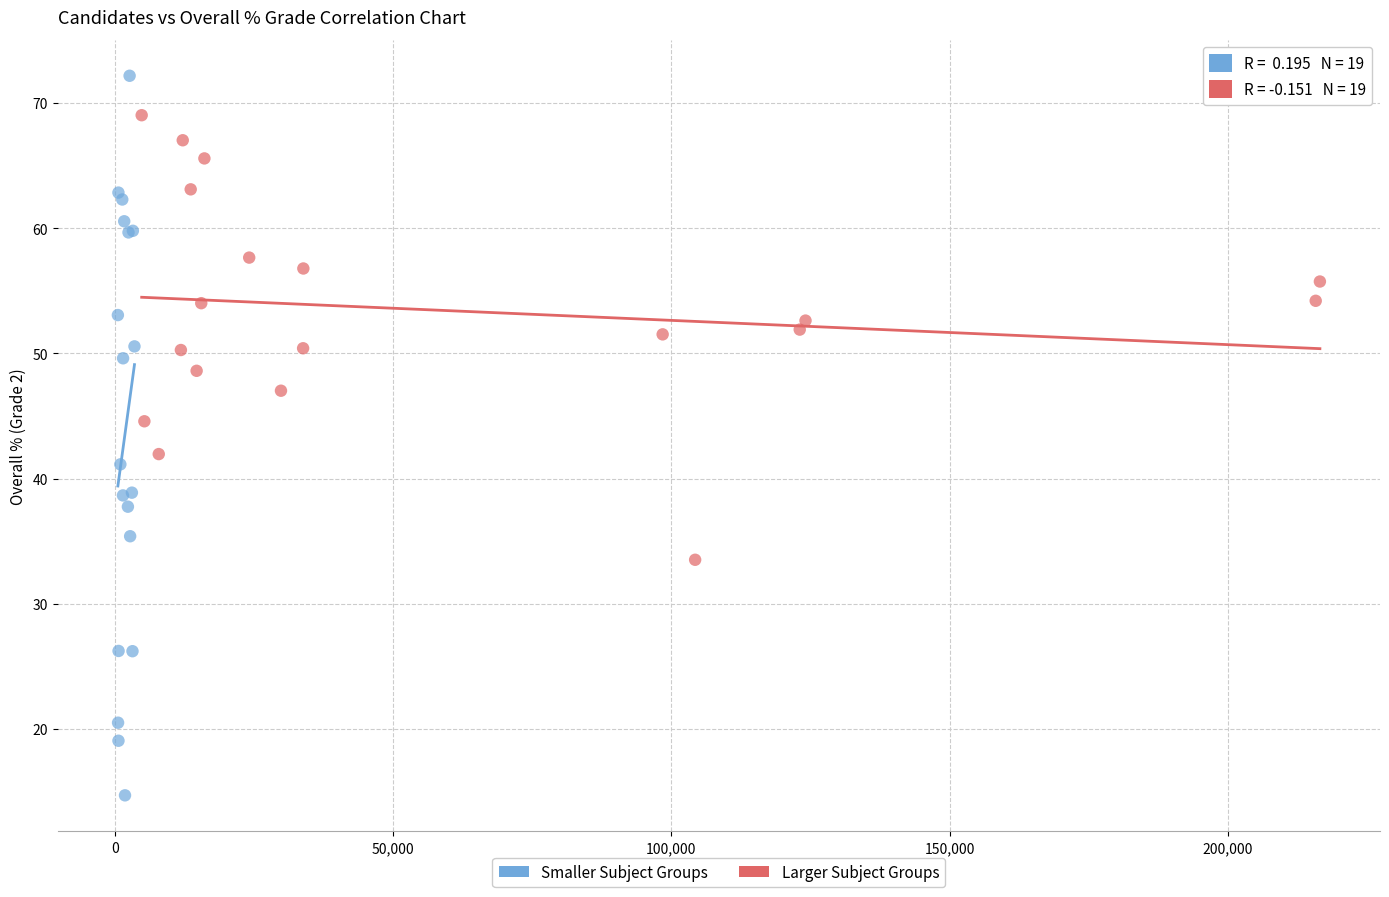

Which series has the largest Y range (max minus min)?

Smaller Subject Groups